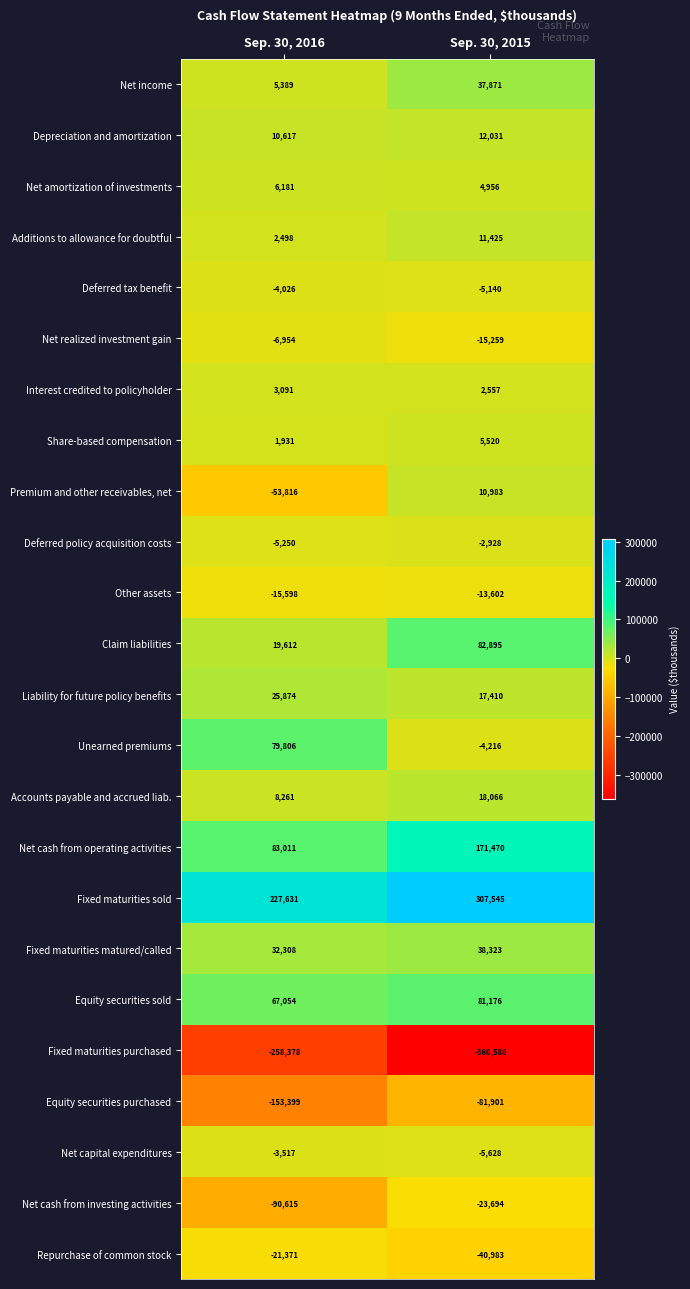

At which label is Equity securities sold closest to 74115?

Sep. 30, 2016